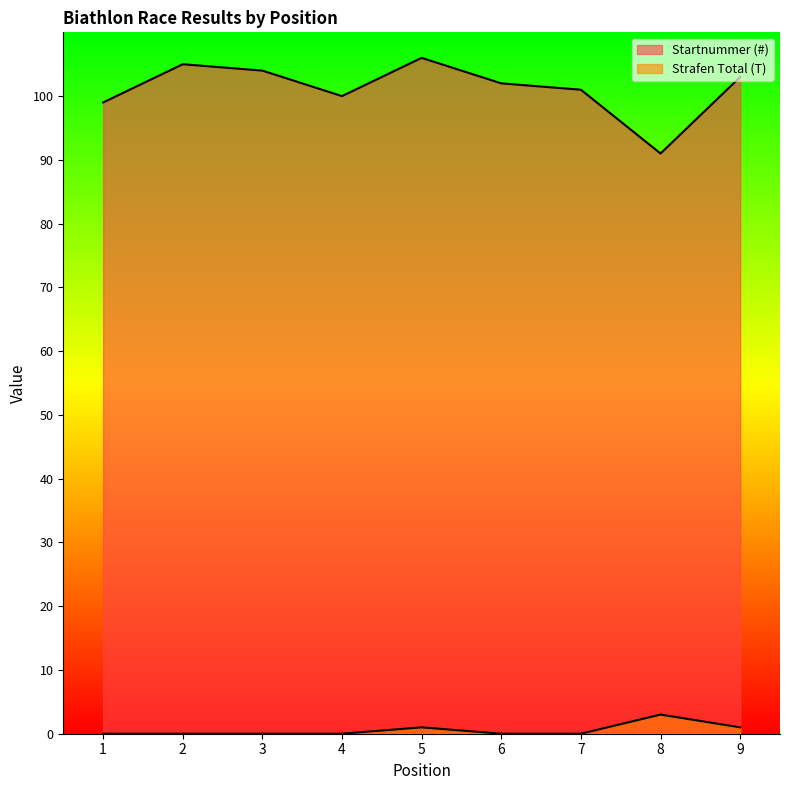

What is the value of the Startnummer (#) point at the 8th from the left?

91